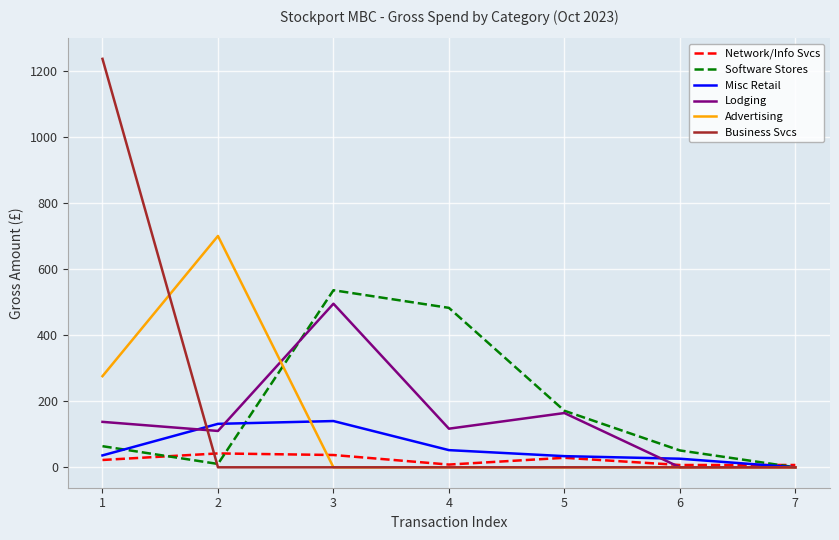

Which series ends up on top after the final intersection of Misc Retail and Network/Info Svcs?

Network/Info Svcs